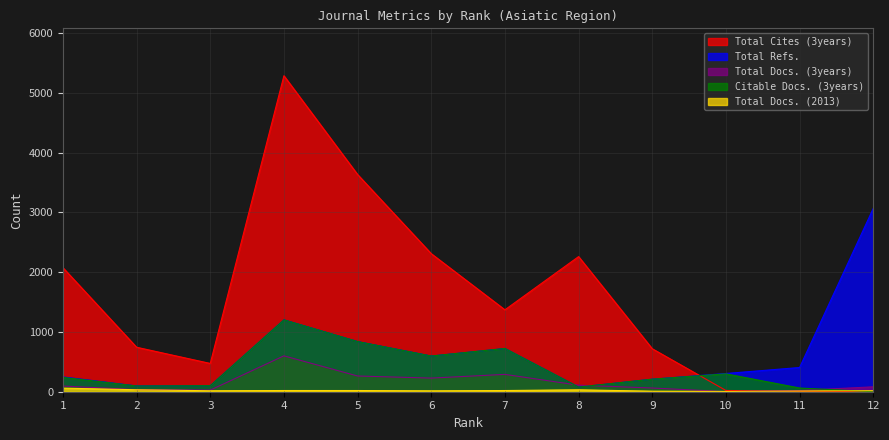

What is the sum of the Total Cites (3years) values at 8 and 11?

2269